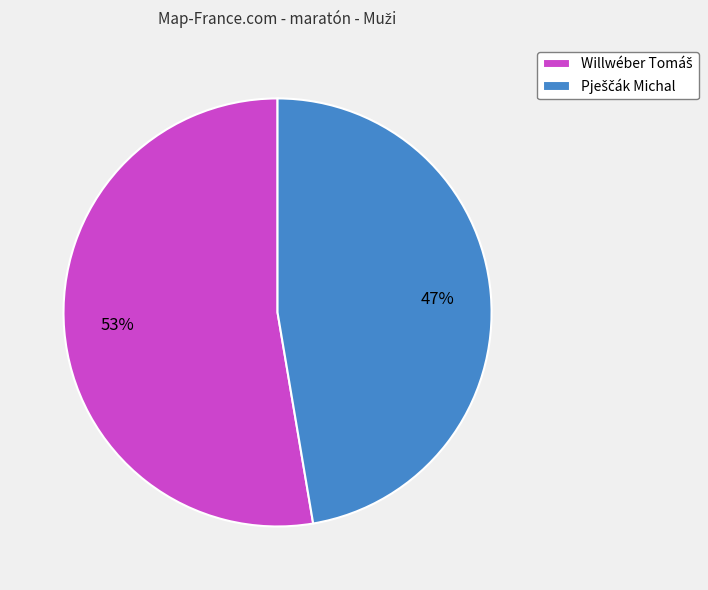

Is there any slice that represents more than half of the pie?

Yes